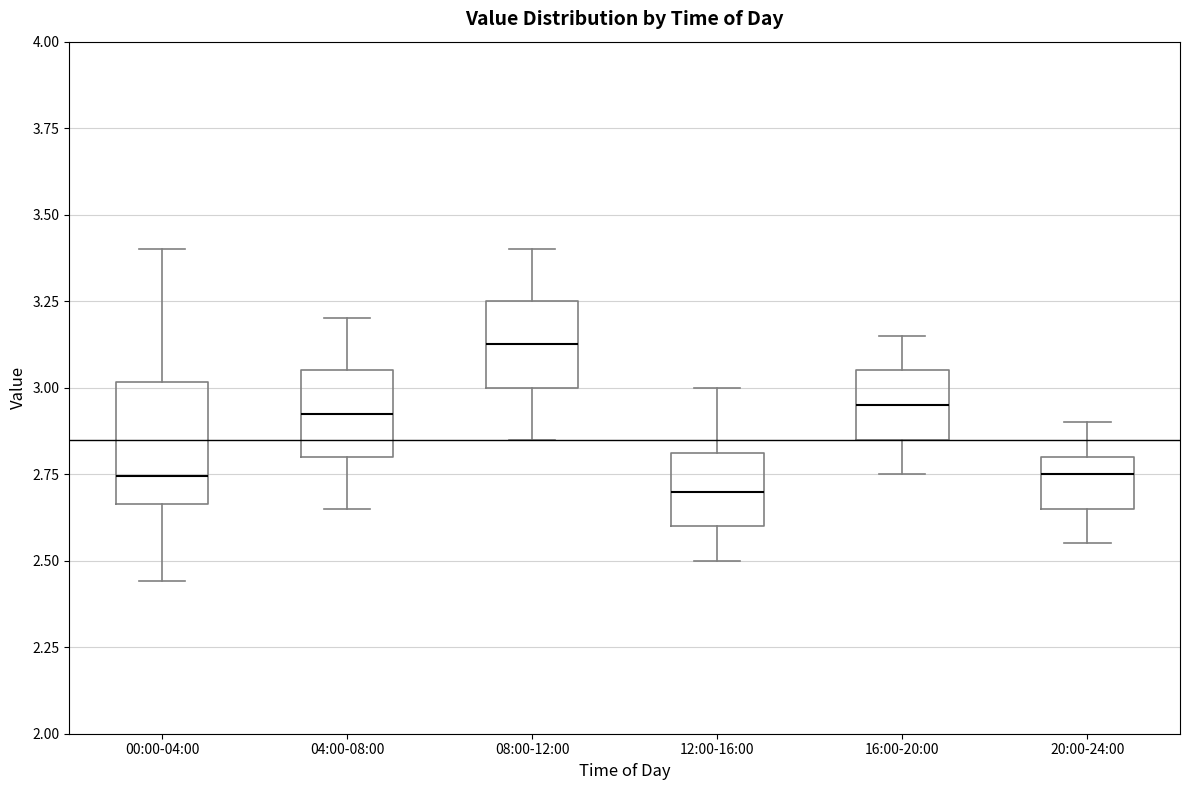

Comparing the boxes themselves (not the whiskers), which one is the tallest?

00:00-04:00